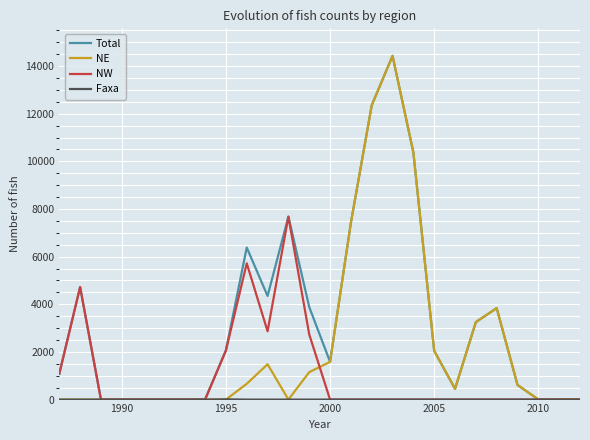

What is the greatest value displayed?

14431